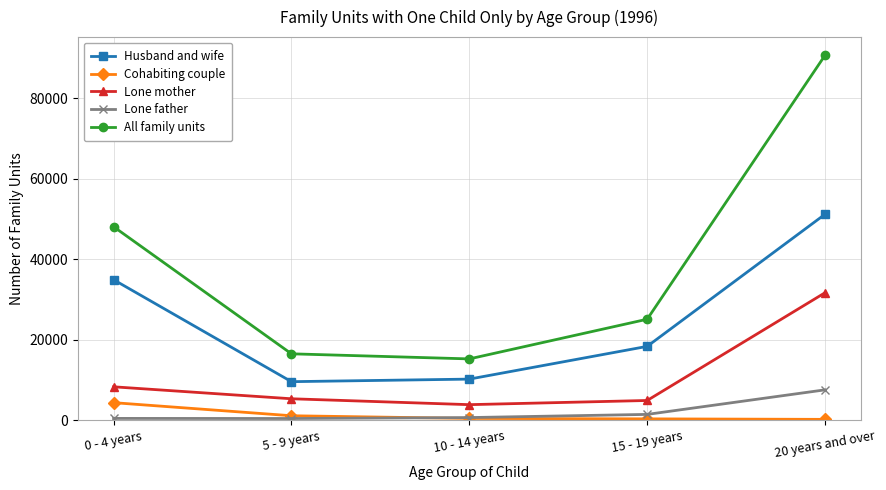

Which series has the widest spread of values?

All family units